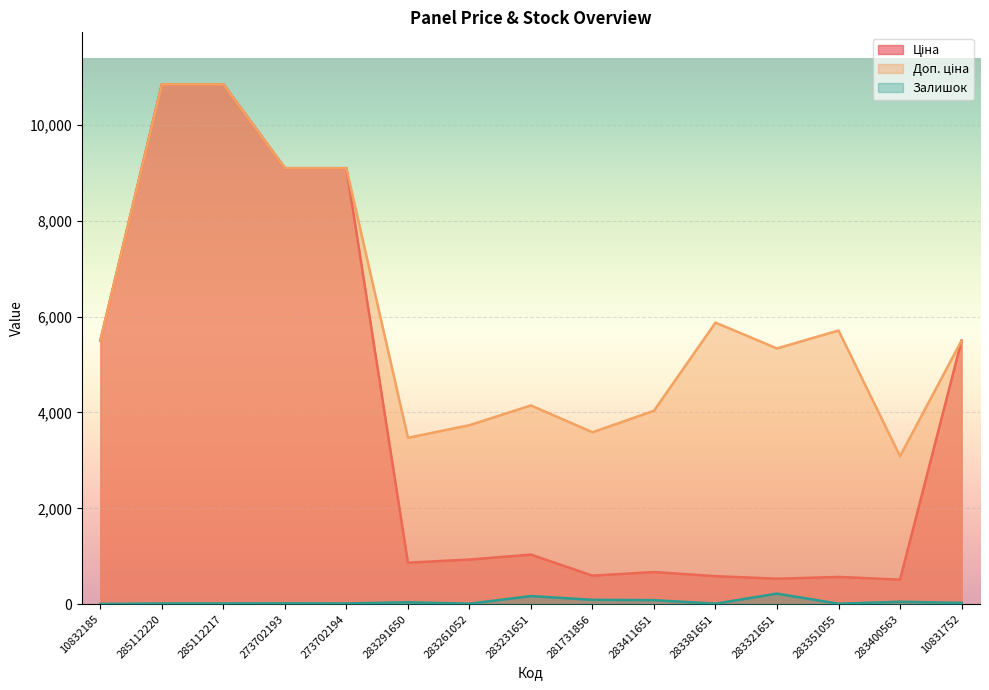

What are all the series names shown in the legend?

Ціна, Доп. ціна, Залишок